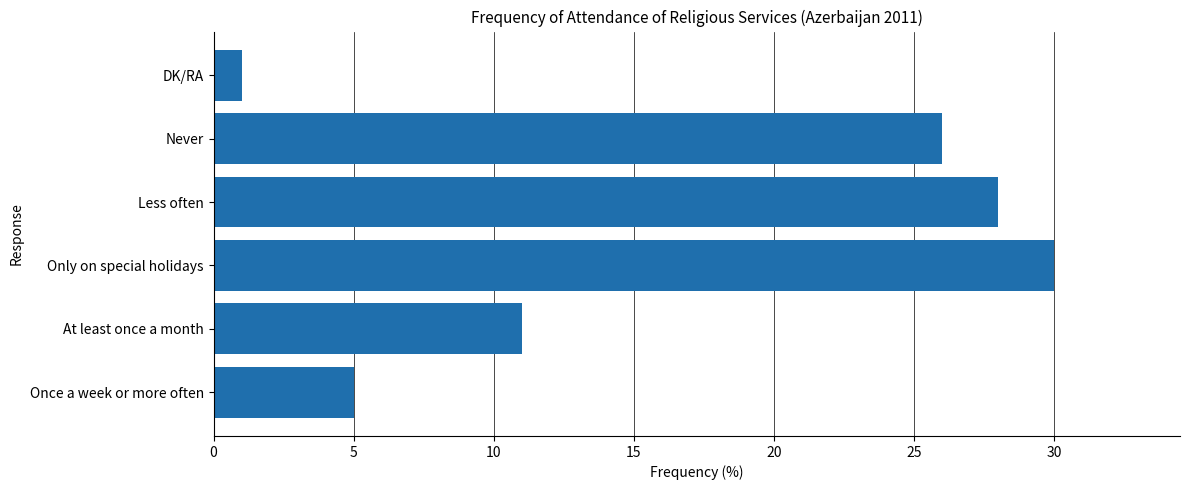

The value at DK/RA is 1. True or false?

True